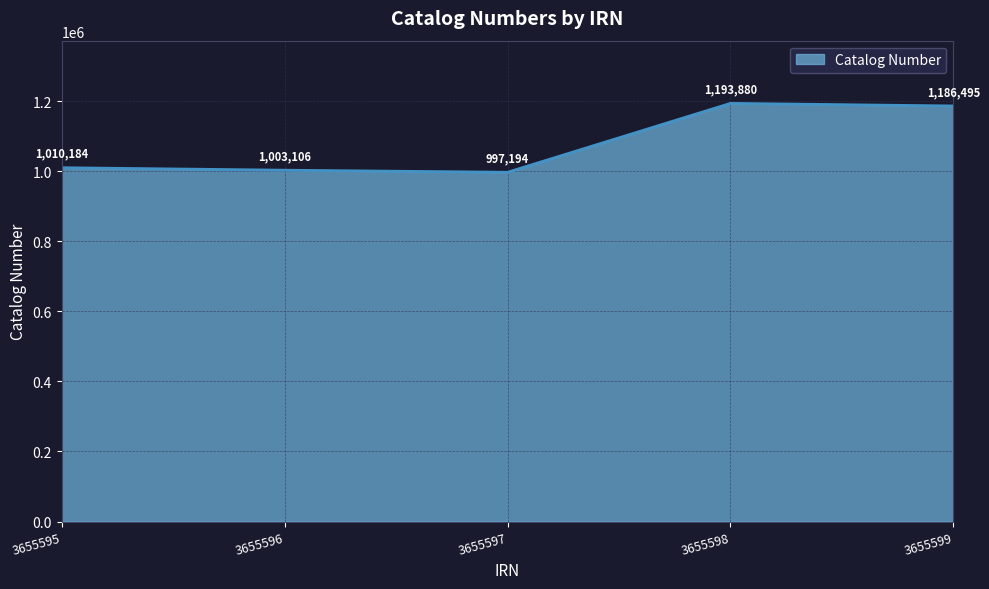

Count the number of categories in the chart.

5